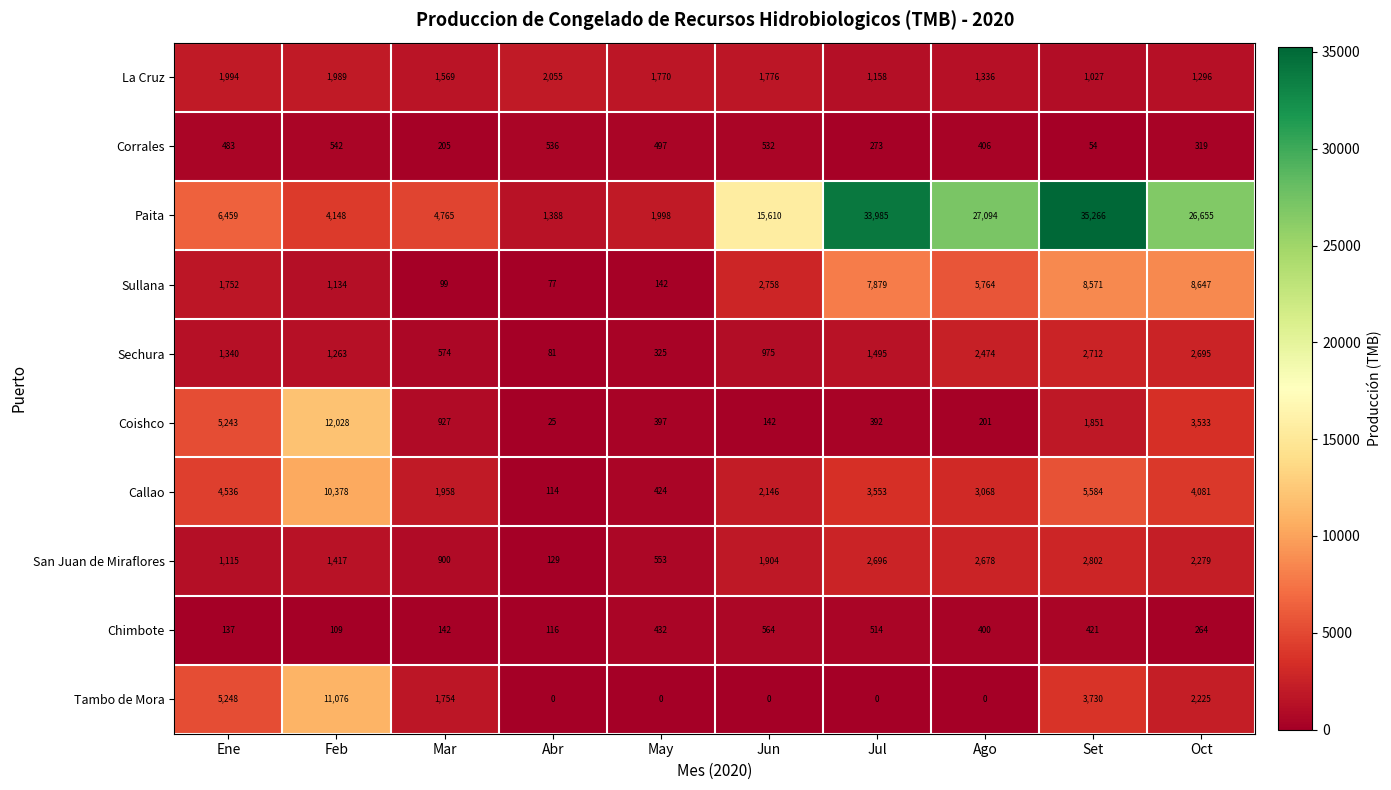

The Callao series shows 3553 at Jul. True or false?

True